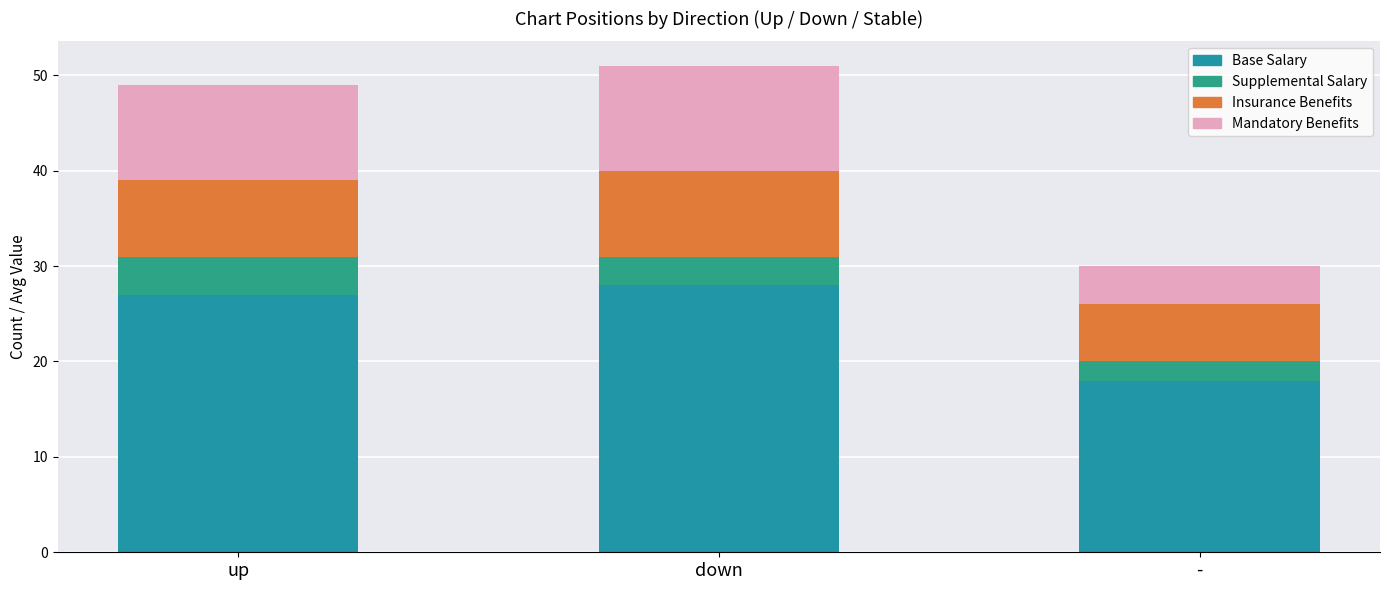

How many categories are shown in the chart?

3